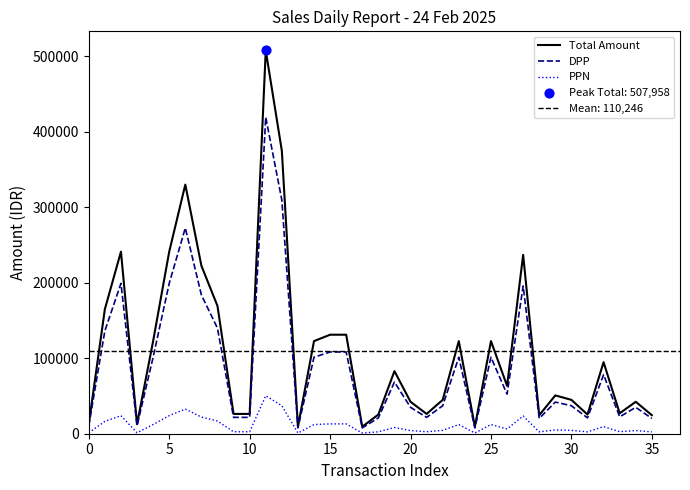

At which category is the sum across all series the highest?

11